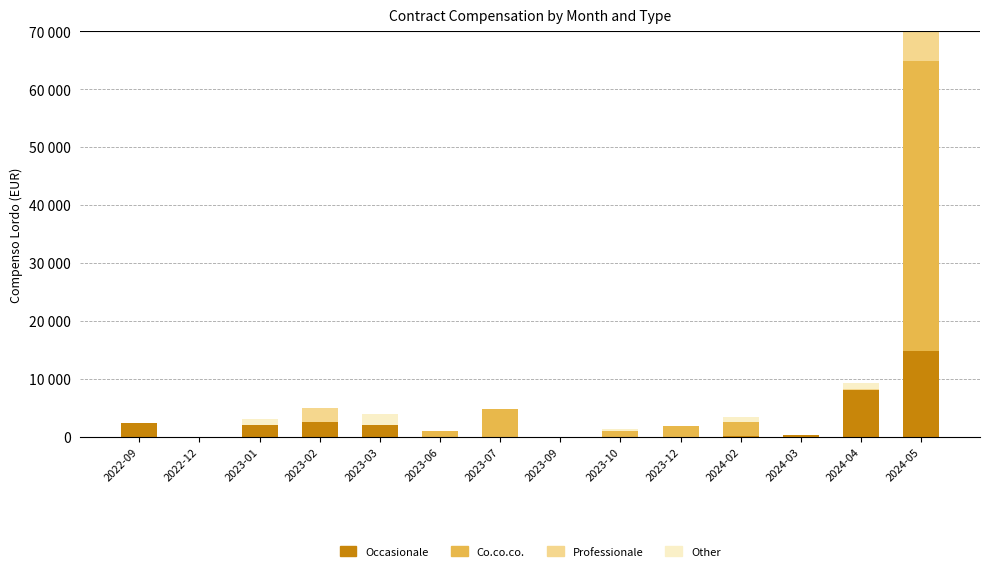

Between 2022-12 and 2023-02, which series saw the biggest shift?

Occasionale